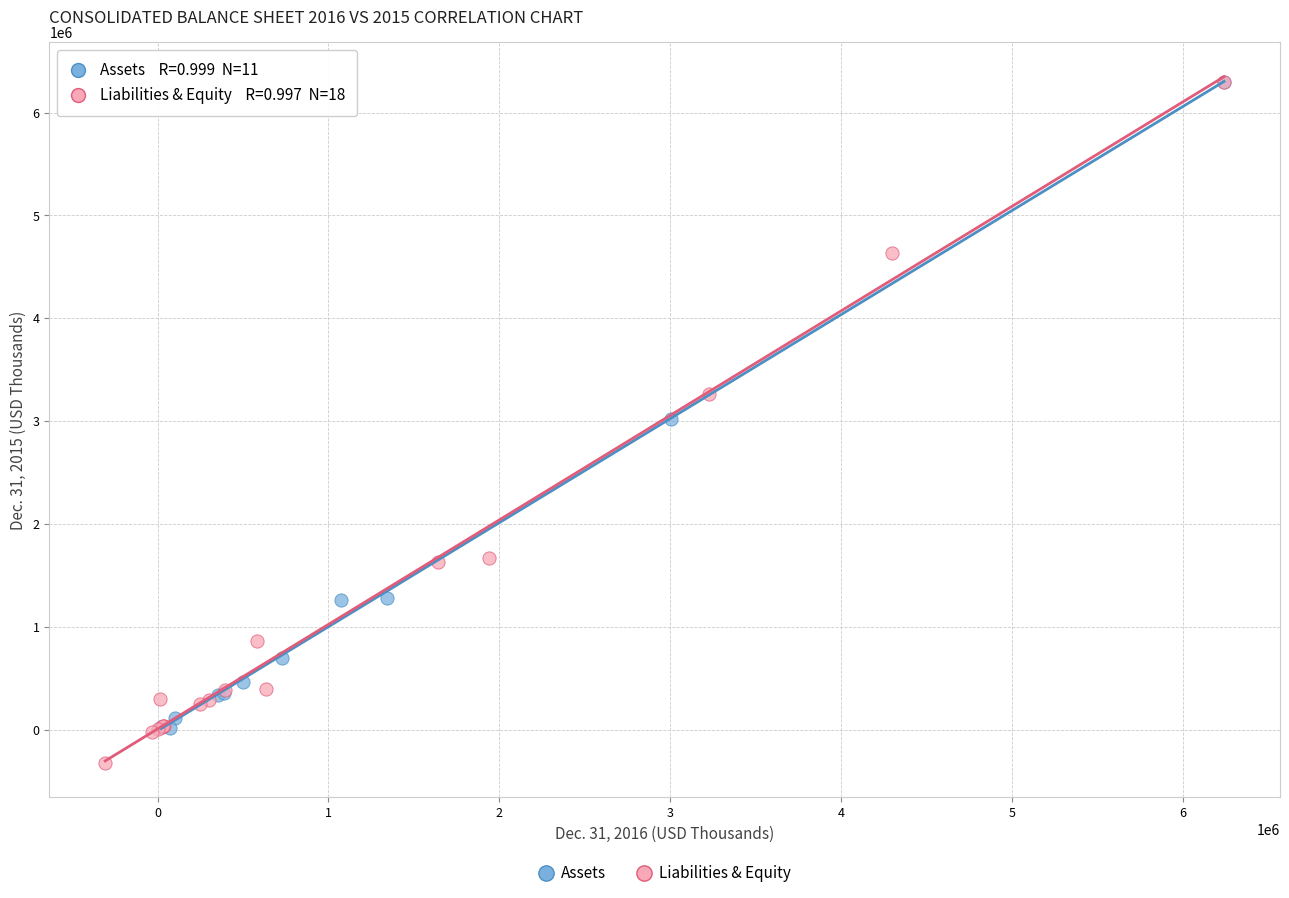

Which series reaches the minimum Y coordinate?

Liabilities & Equity